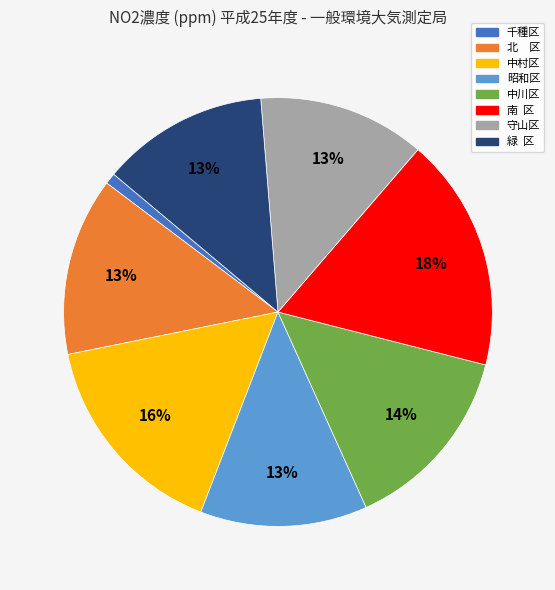

Combined, do 中川区 and 千種区 account for over 50%?

No